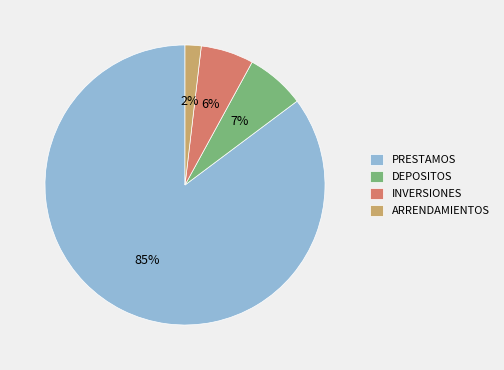

Approximately how many times larger is the value at ARRENDAMIENTOS compared to INVERSIONES?

0.3